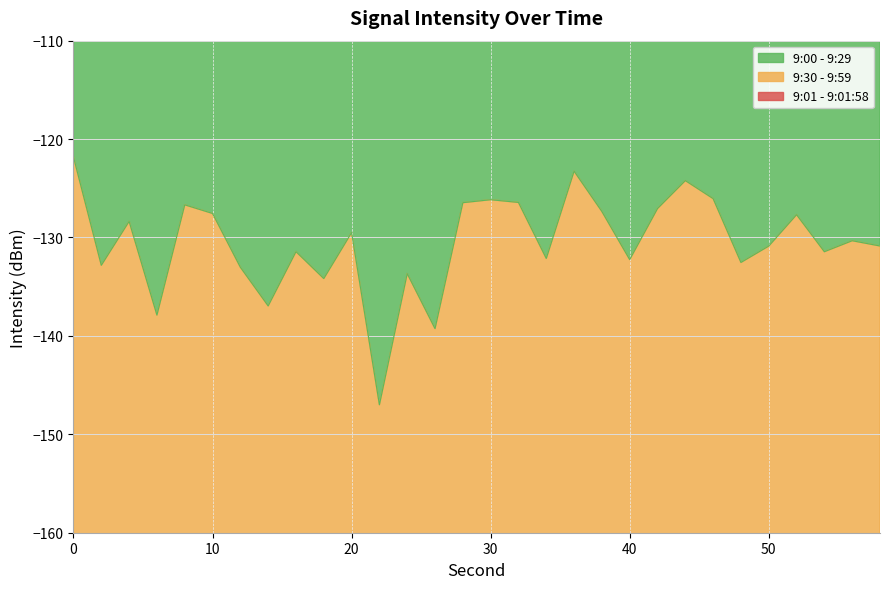

Reading left to right, what are all the values shown in this chart?

9:00 - 9:29: -121.8	-132.8	-128.4	-137.9	-126.7	-127.6	-133.0	-137.0	-131.4	-134.2	-129.5	-147.0	-133.7	-139.3	-126.5	-126.2	-126.4	-132.1	-123.3	-127.4	-132.2	-127.1	-124.2	-126.1	-132.5	-130.9	-127.7	-131.4	-130.3	-130.9
9:30 - 9:59: -243.6	-265.6	-256.7	-275.8	-253.4	-255.1	-266.0	-273.9	-262.9	-268.3	-259.0	-294.0	-267.3	-278.5	-252.9	-252.3	-252.9	-264.3	-246.5	-254.7	-264.5	-254.1	-248.4	-252.1	-265.1	-261.7	-255.4	-262.9	-260.7	-261.7